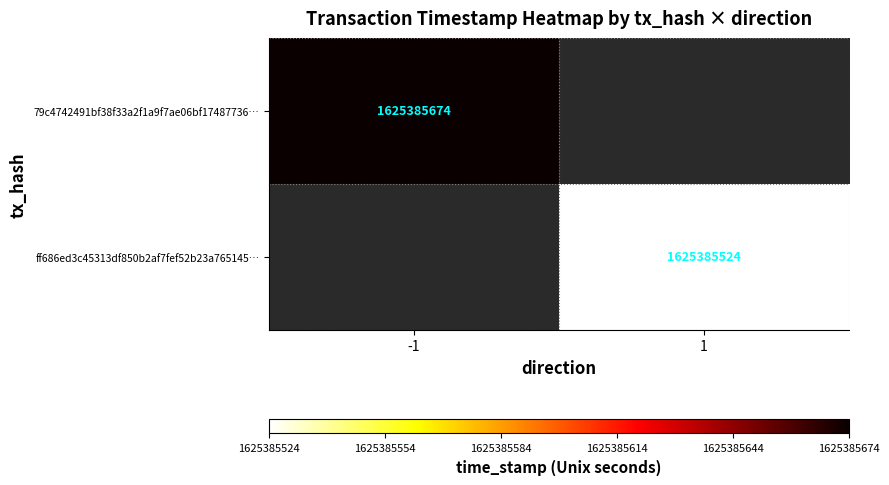

Reading left to right, what are all the values shown in this chart?

79c4742491bf38f33a2f1a9f7ae06bf17487736: -1	1625385674
ff686ed3c45313df850b2af7fef52b23a765145: 1	1625385524